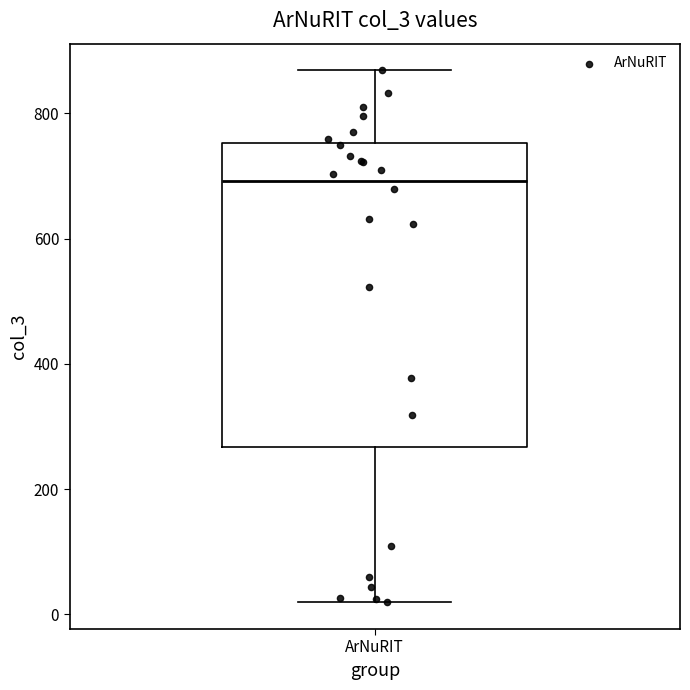

Transcribe this box plot: give where the median line is, the range the box spans, and where the two whiskers end, as read against the y-axis. The values are not printed on the chart, so give them approximately, as read against the axis.

median 700, box 260 to 760, whiskers 20 to 860